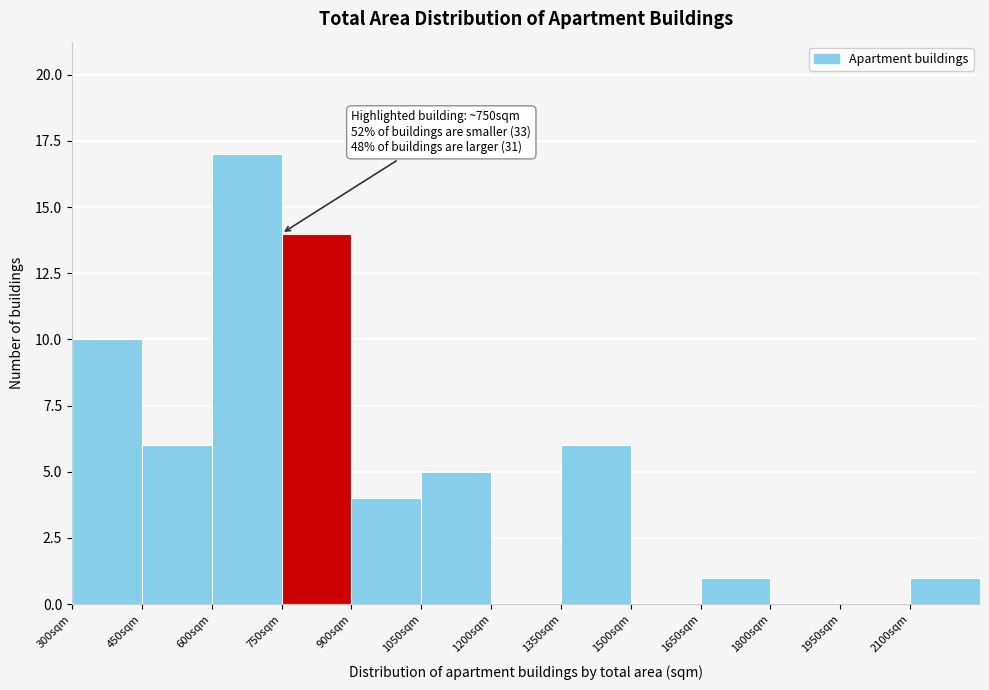

Over which range of the x-axis is the bar tallest?

600 to 750